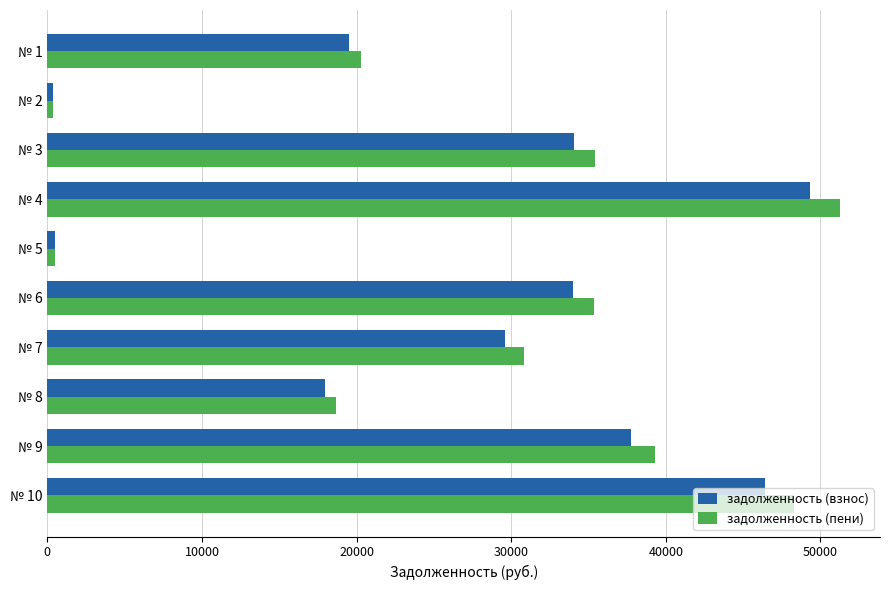

Is the value of задолженность (взнос) at № 9 greater than the value of задолженность (пени) at № 1?

Yes